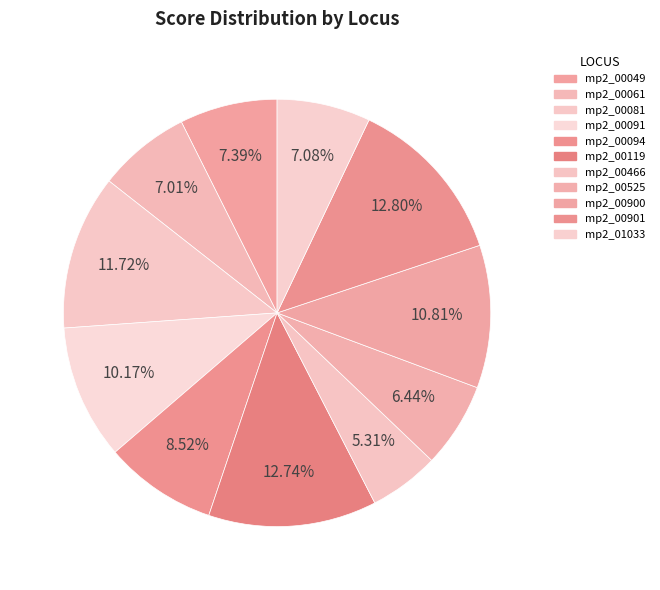

How much of the chart is everything except mp2_00119?

87.3%